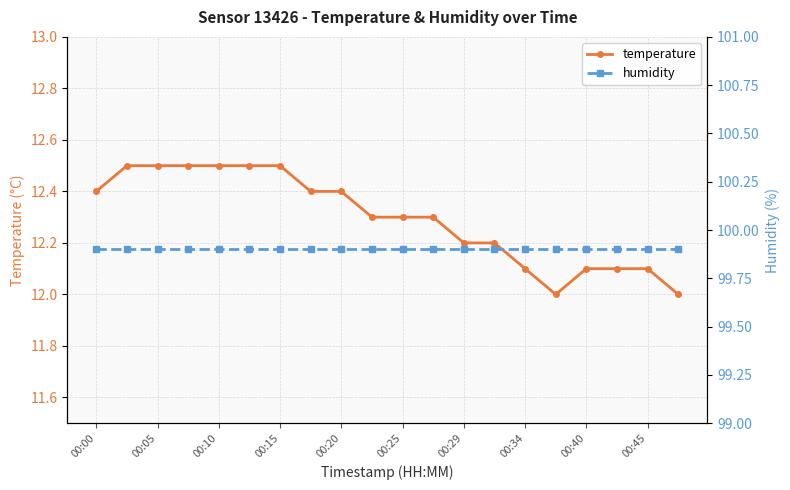

What is the minimum value for temperature?

12.0